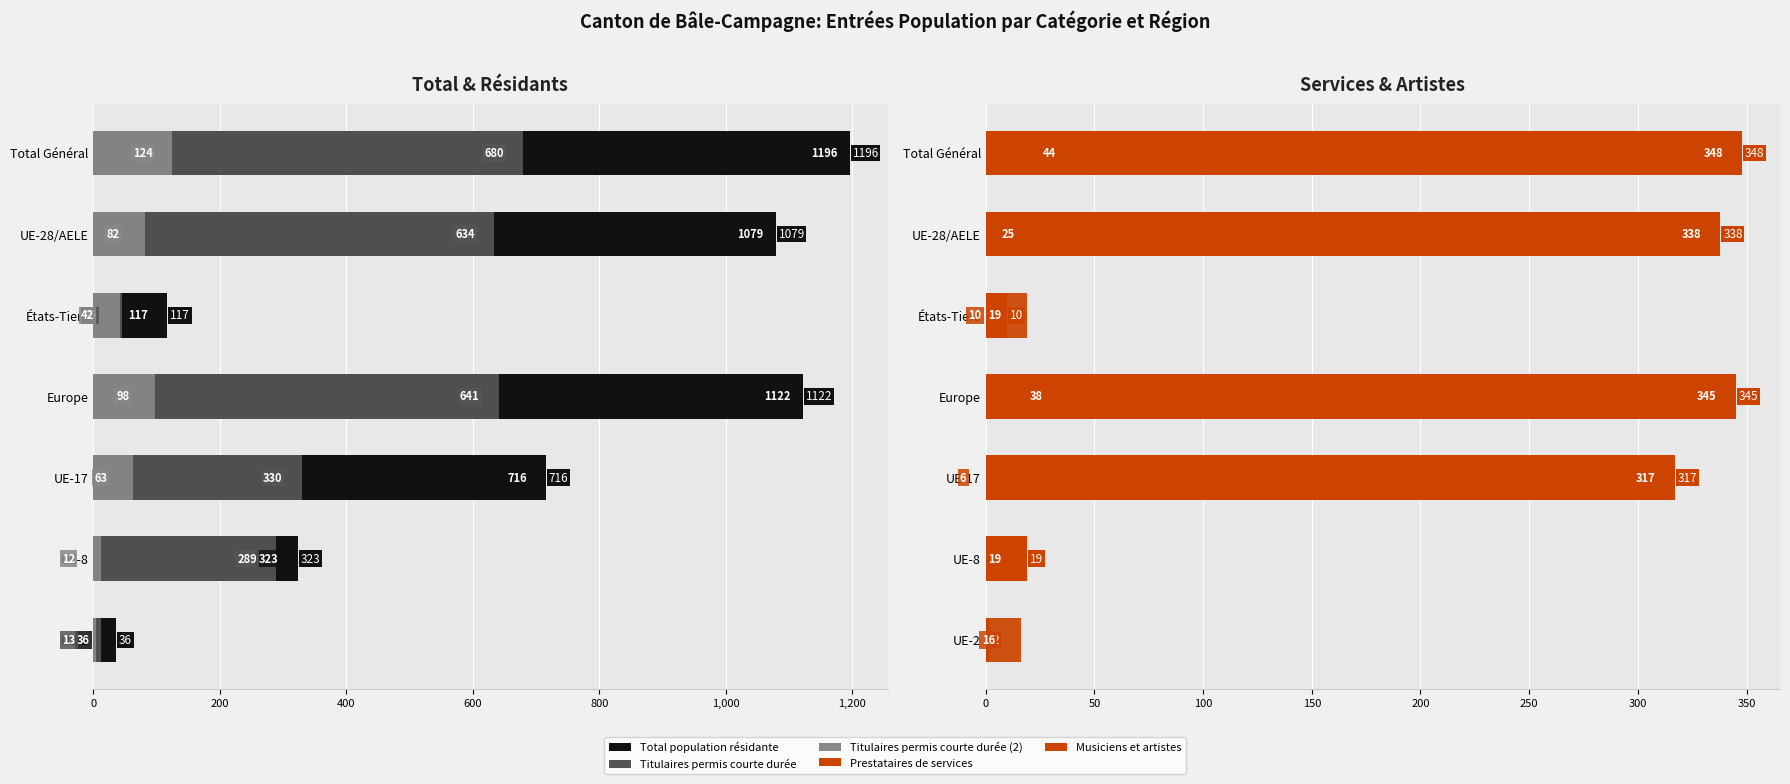

How many categories are shown in the chart?

7